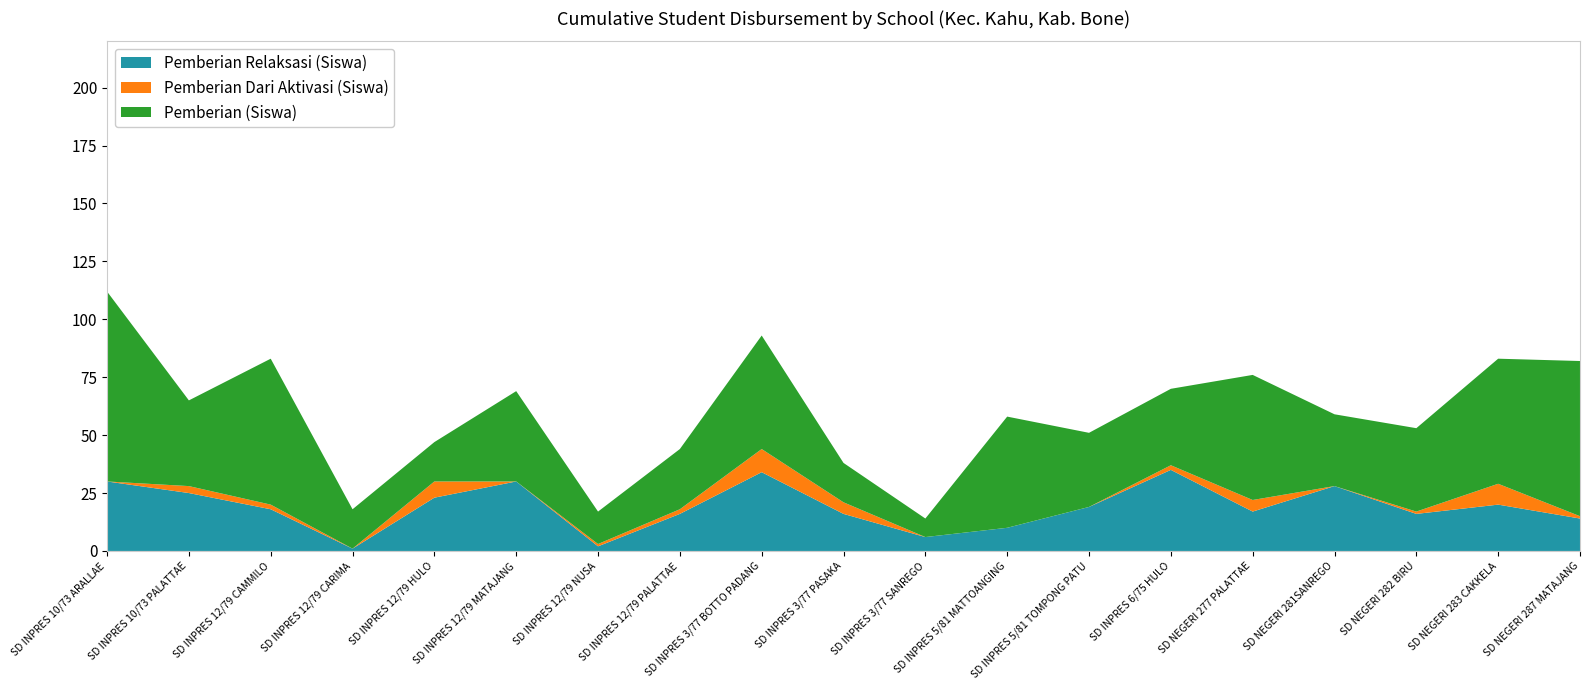

Reading left to right, extract all data points from this chart.

Pemberian Relaksasi (Siswa): 30	25	18	1	23	30	2	16	34	16	6	10	19	35	17	28	16	20	14
Pemberian Dari Aktivasi (Siswa): 0	3	2	0	7	0	1	2	10	5	0	0	0	2	5	0	1	9	1
Pemberian (Siswa): 82	37	63	17	17	39	14	26	49	17	8	48	32	33	54	31	36	54	67